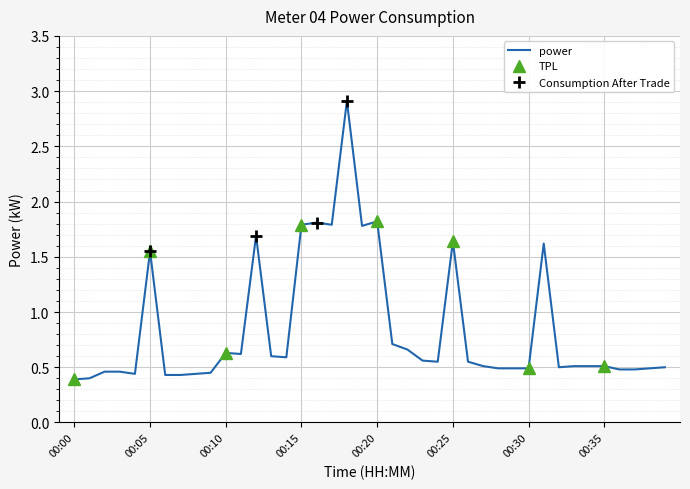

The chart shows a value of 1.8 at 00:17. True or false?

True